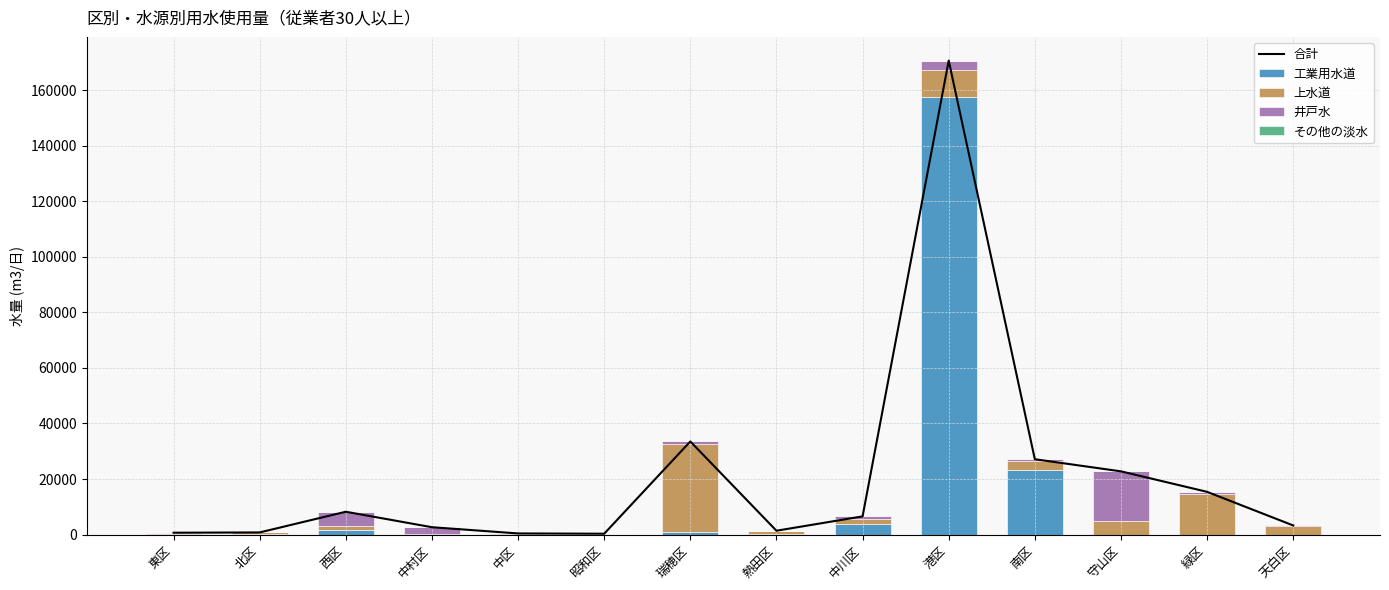

What is the label of the 9th bar from the left?

中川区